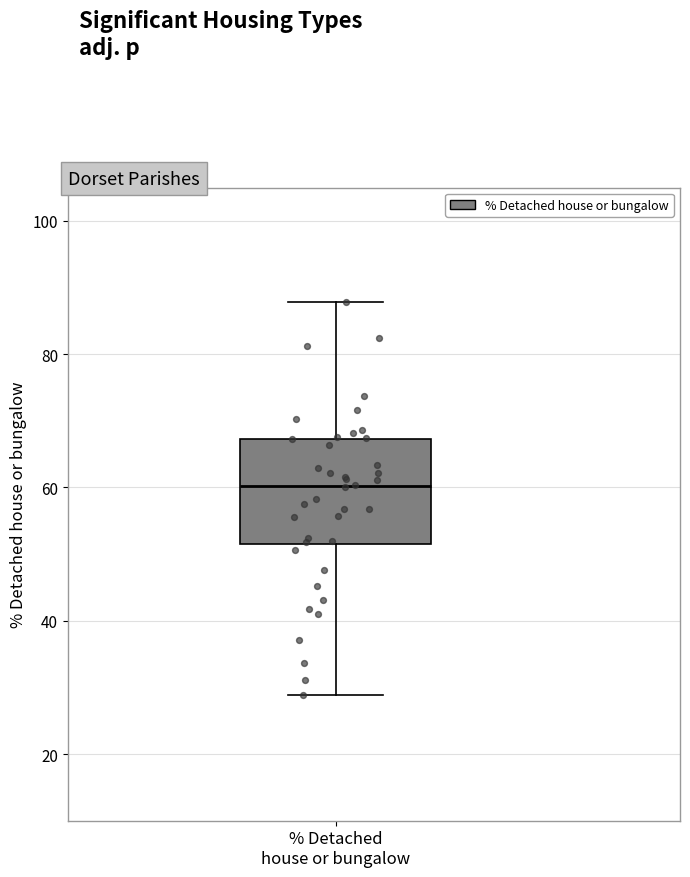

Read this box plot against the y-axis: the position of the median line, the range covered by the box, and the ends of both whiskers. The values are not printed on the chart, so give them approximately, as read against the axis.

median 60, box 52 to 68, whiskers 28 to 88